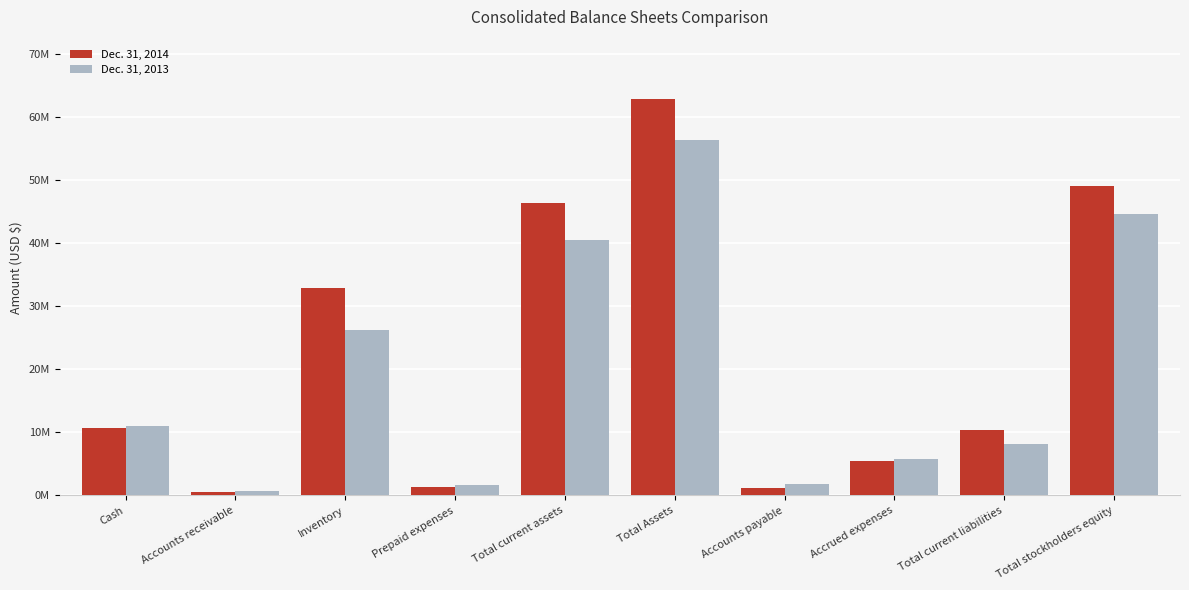

What position from the left is Total stockholders equity?

10